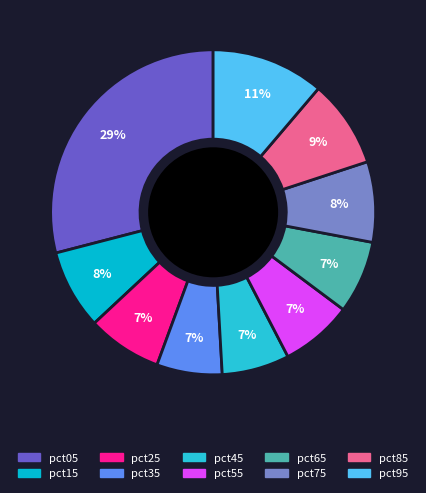

Is there any slice that represents more than half of the pie?

No